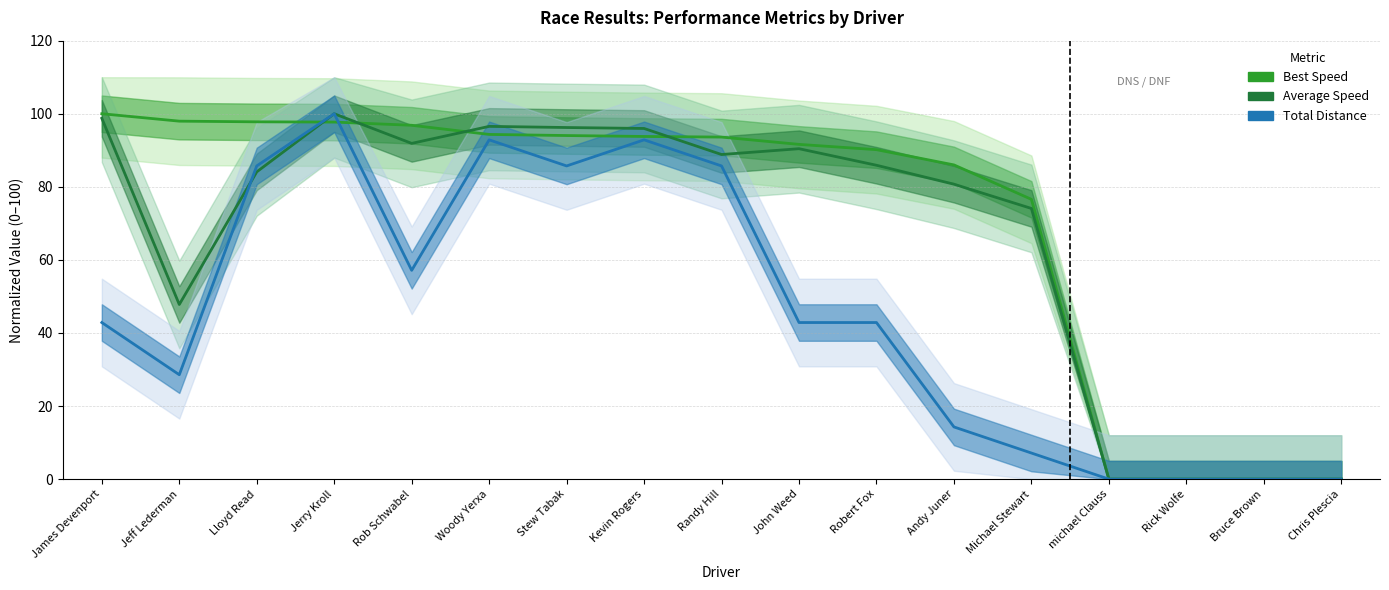

True or false: Total Distance has more than 2 interior local peaks.

True